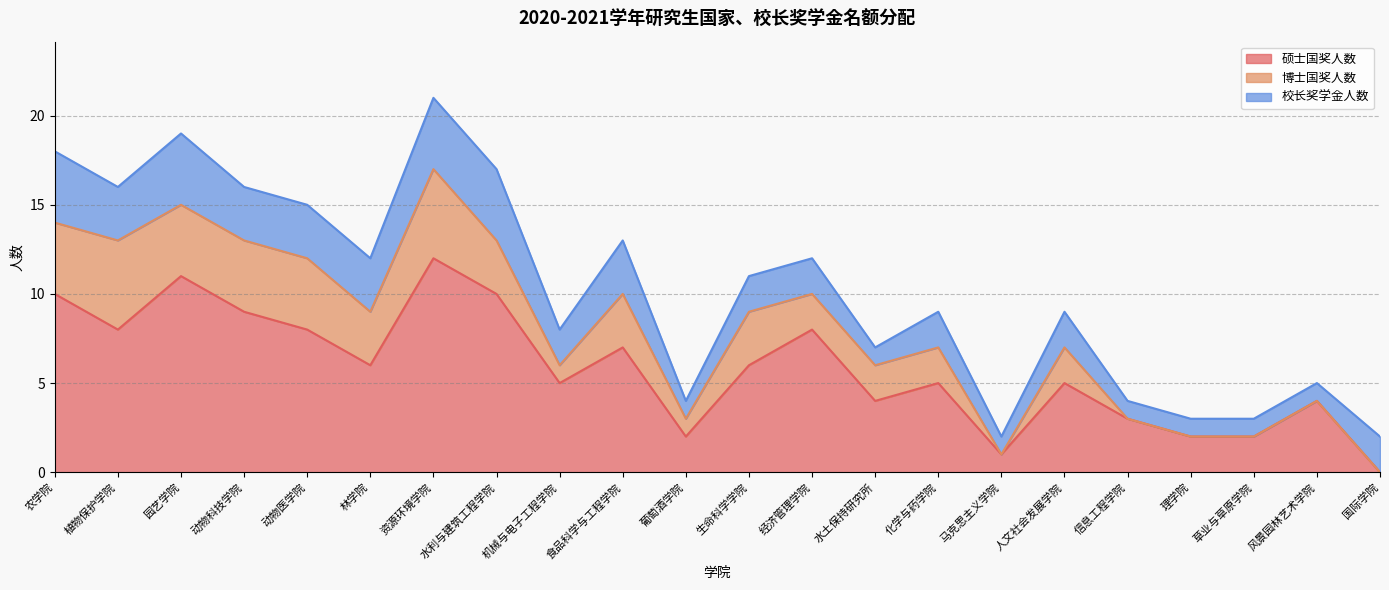

Where is the first local maximum for 博士国奖人数?

植物保护学院